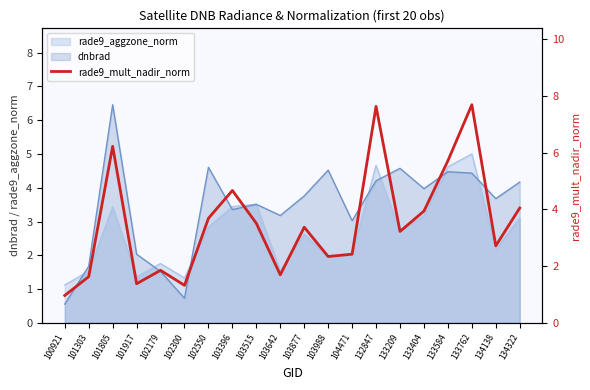

What is the ratio of the value at 133404 to the value at 101805?

0.6